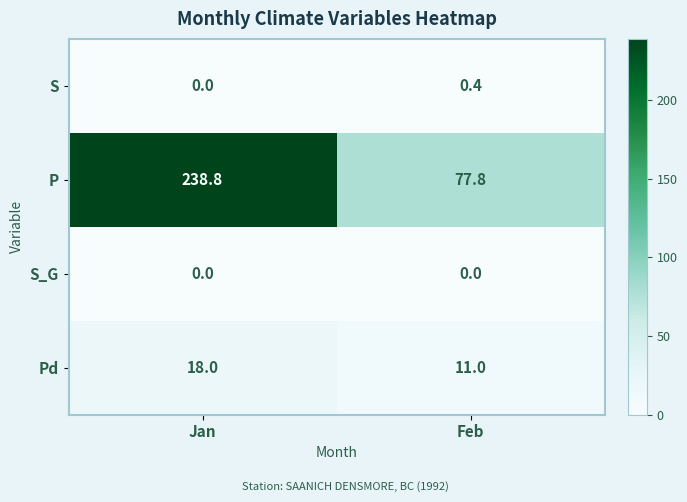

Reading left to right, what are all the values shown in this chart?

S: 0.0	0.4
P: 238.8	77.8
S_G: 0.0	0.0
Pd: 18.0	11.0